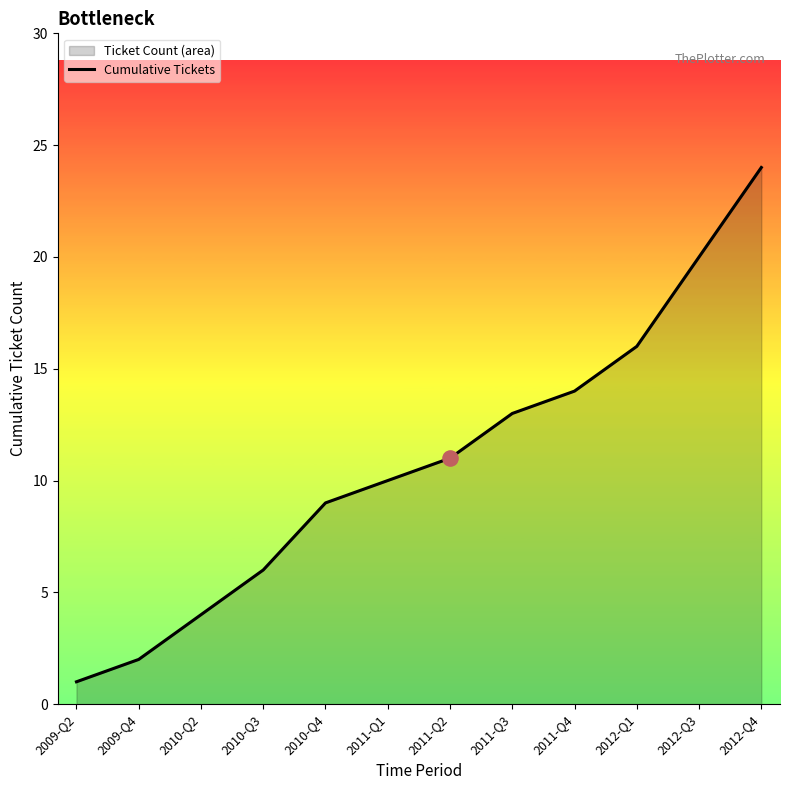

What is the change in value from 2012-Q1 to 2012-Q3?

+4